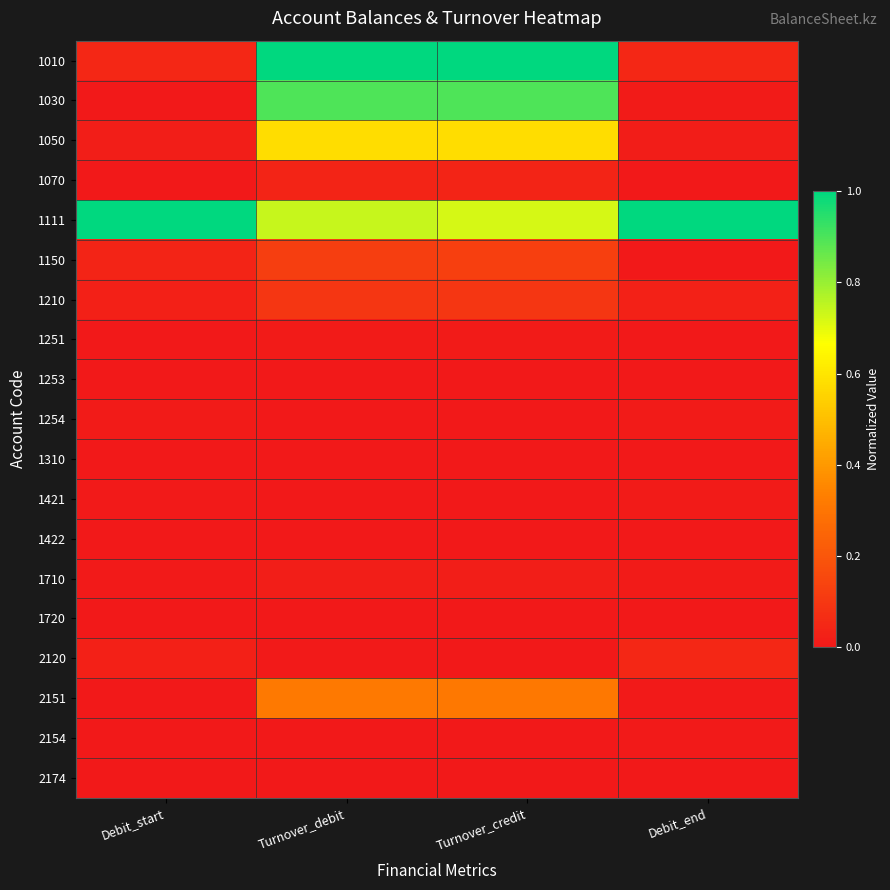

Which series has the widest spread of values?

1010